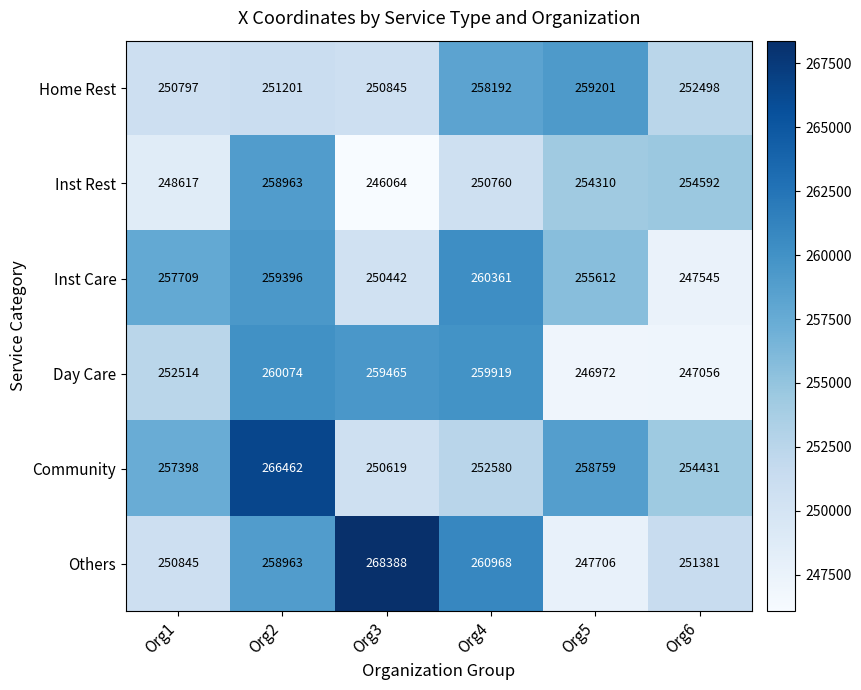

What is the difference between the highest and lowest values at Org1?

9092